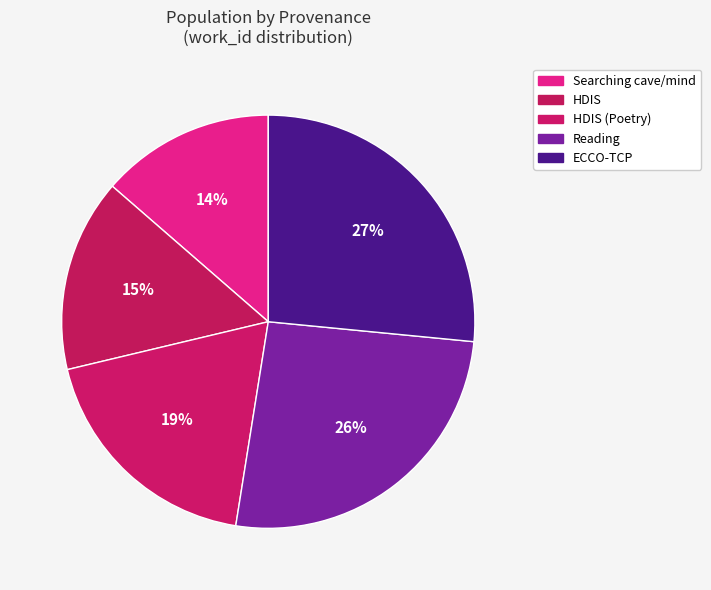

Is there any slice that represents more than half of the pie?

No